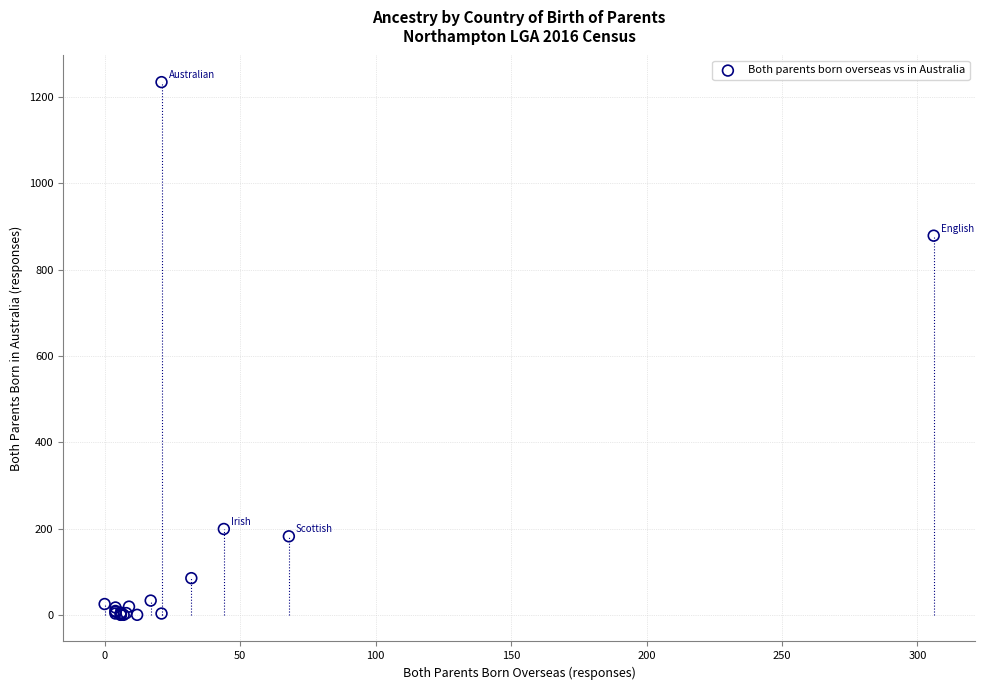

What Y value in the scatter plot is closest to 617?

879